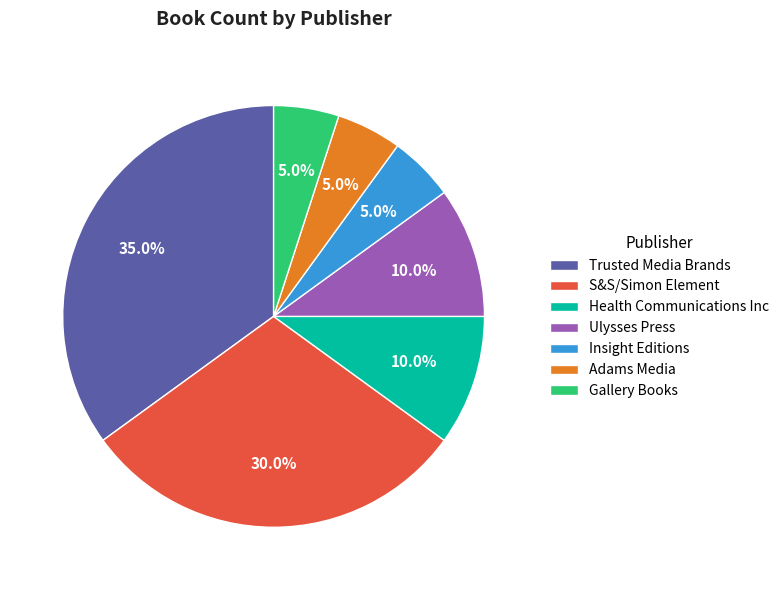

Combined, what portion of the pie is S&S/Simon Element and Gallery Books?

35.0%